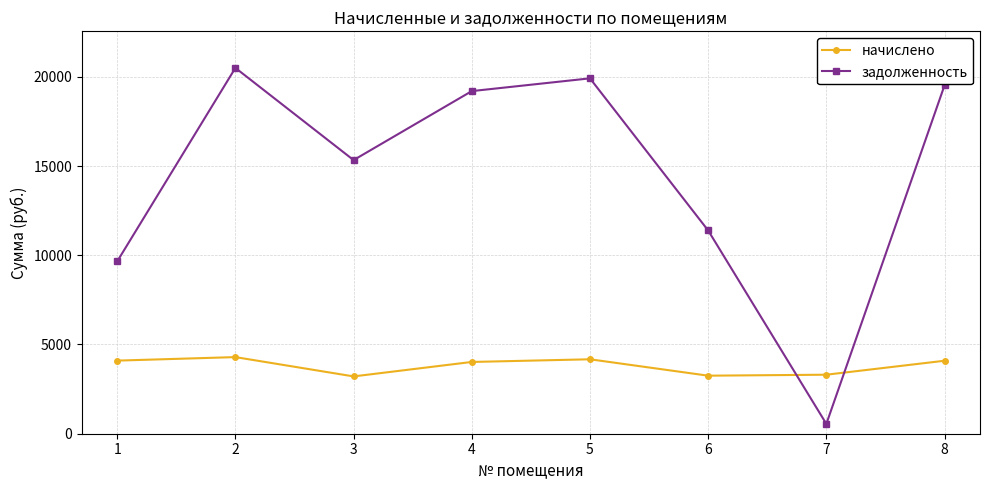

Rank the series at 5 from highest to lowest value.

задолженность, начислено